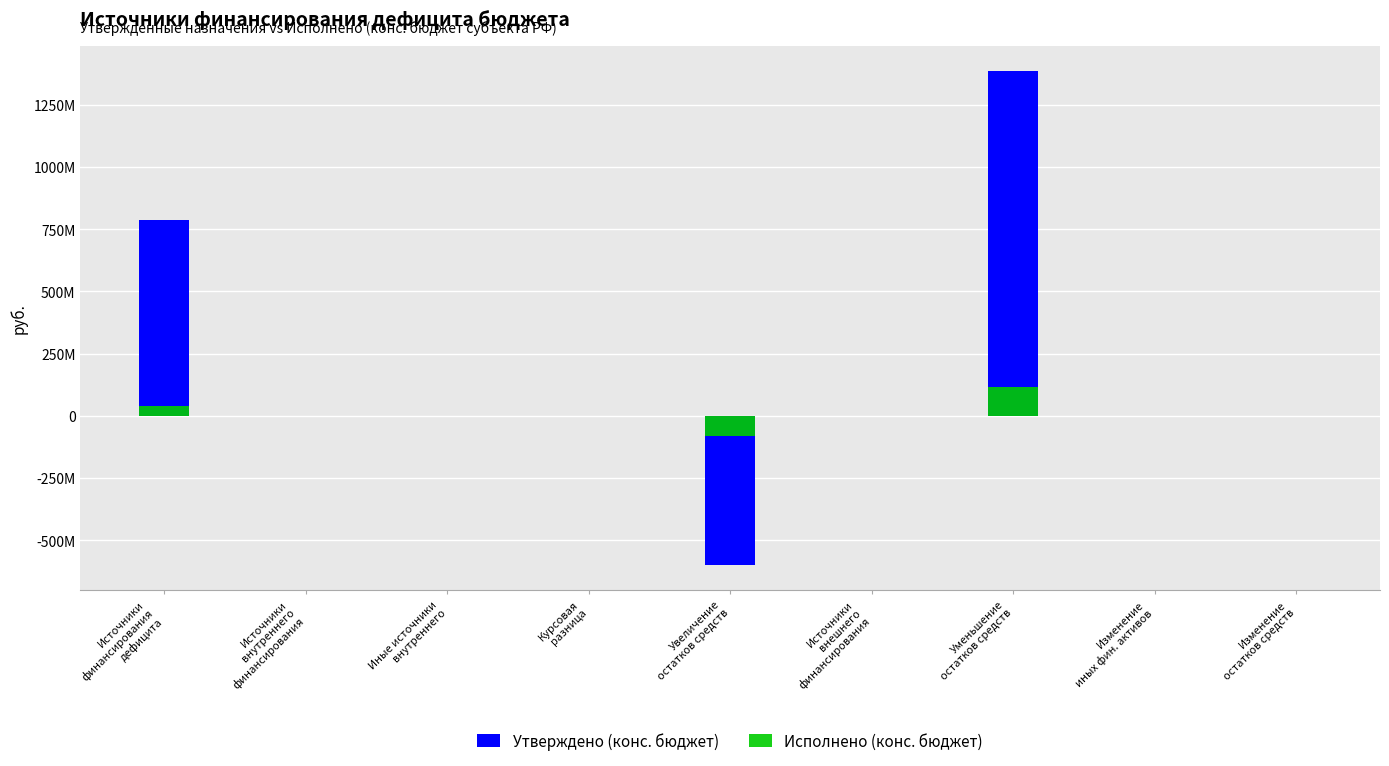

At how many categories does at least one series exceed 423247551?

2